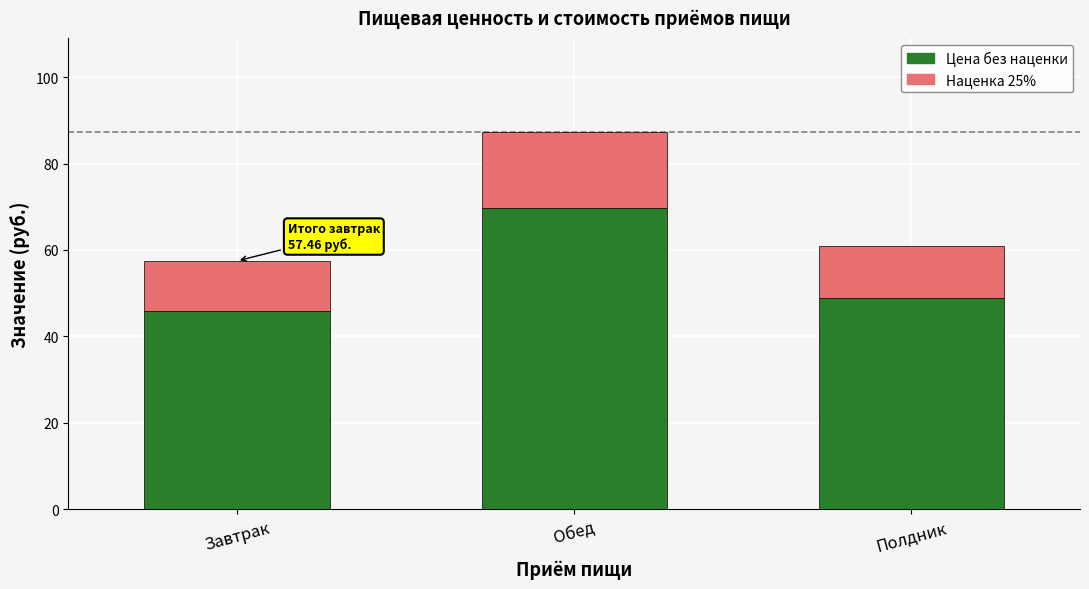

At which label does Цена без наценки reach its peak?

Обед